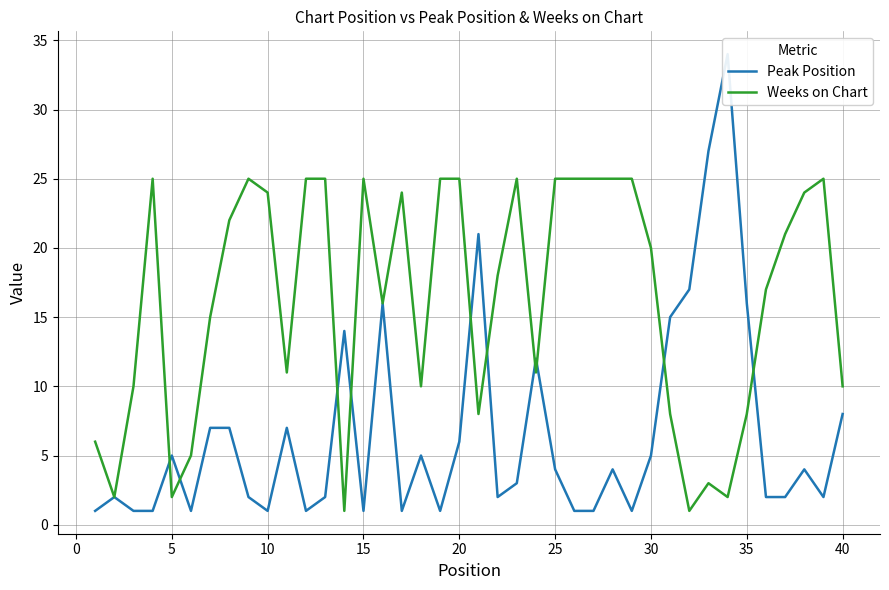

How many interior local peaks does the Weeks on Chart series have?

7